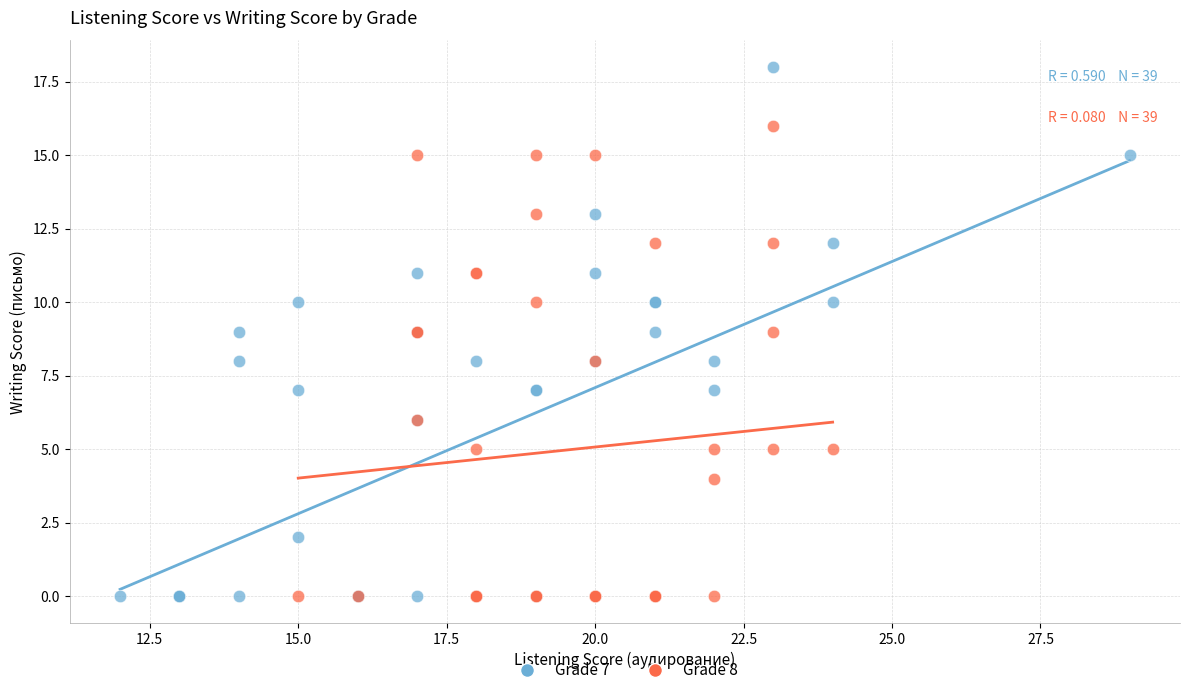

Which series has the widest spread of Y values?

Grade 7